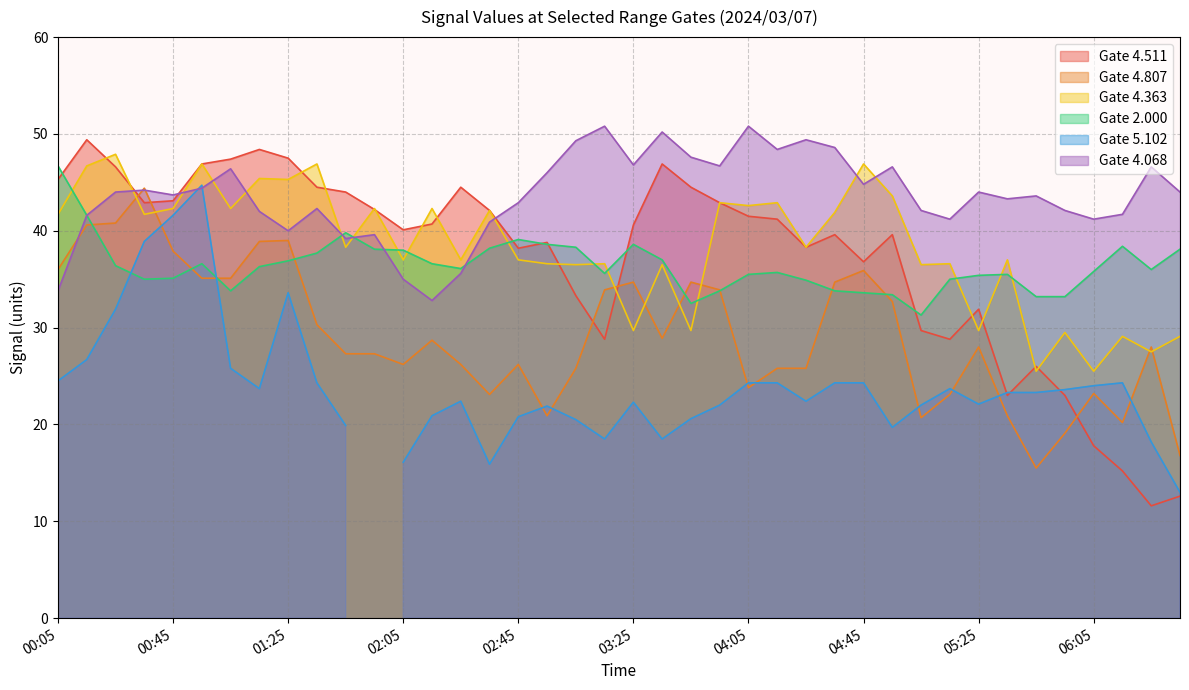

What position from the left is 05:15?

32